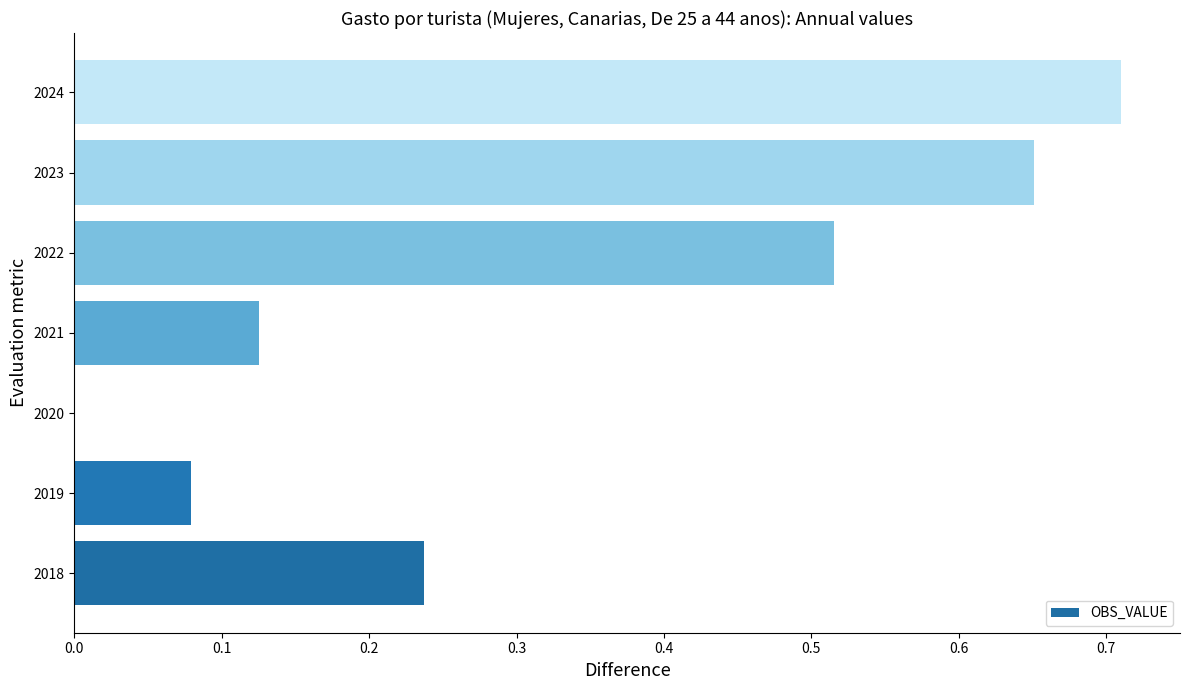

The value at 2020 is 0.0. True or false?

True